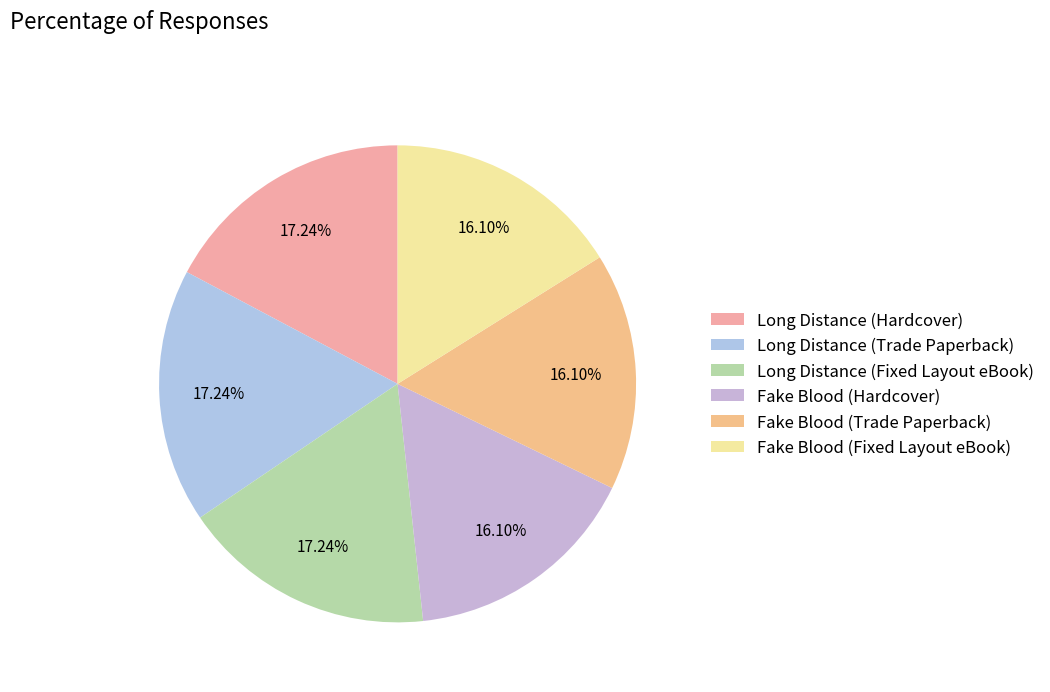

Is it true that Long Distance (Fixed Layout eBook) is 17% of the pie?

True